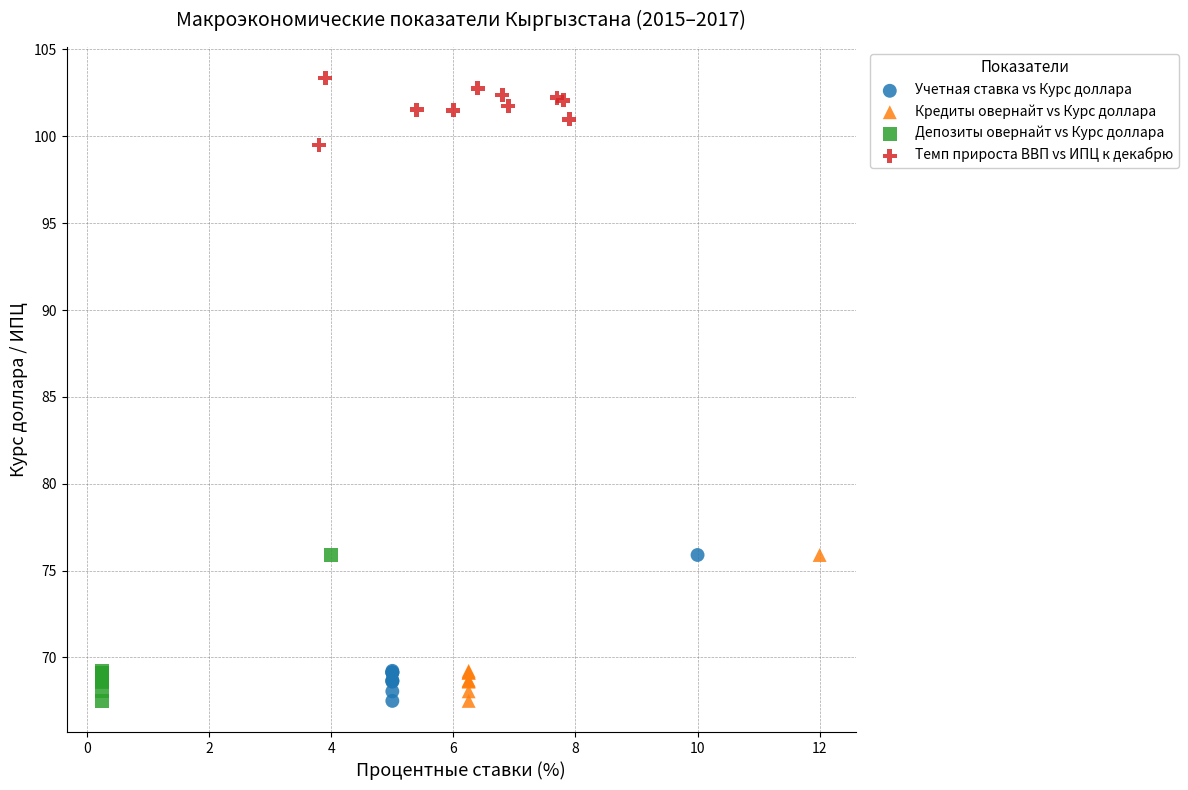

Which series contains the highest Y value?

Темп прироста ВВП vs ИПЦ к декабрю